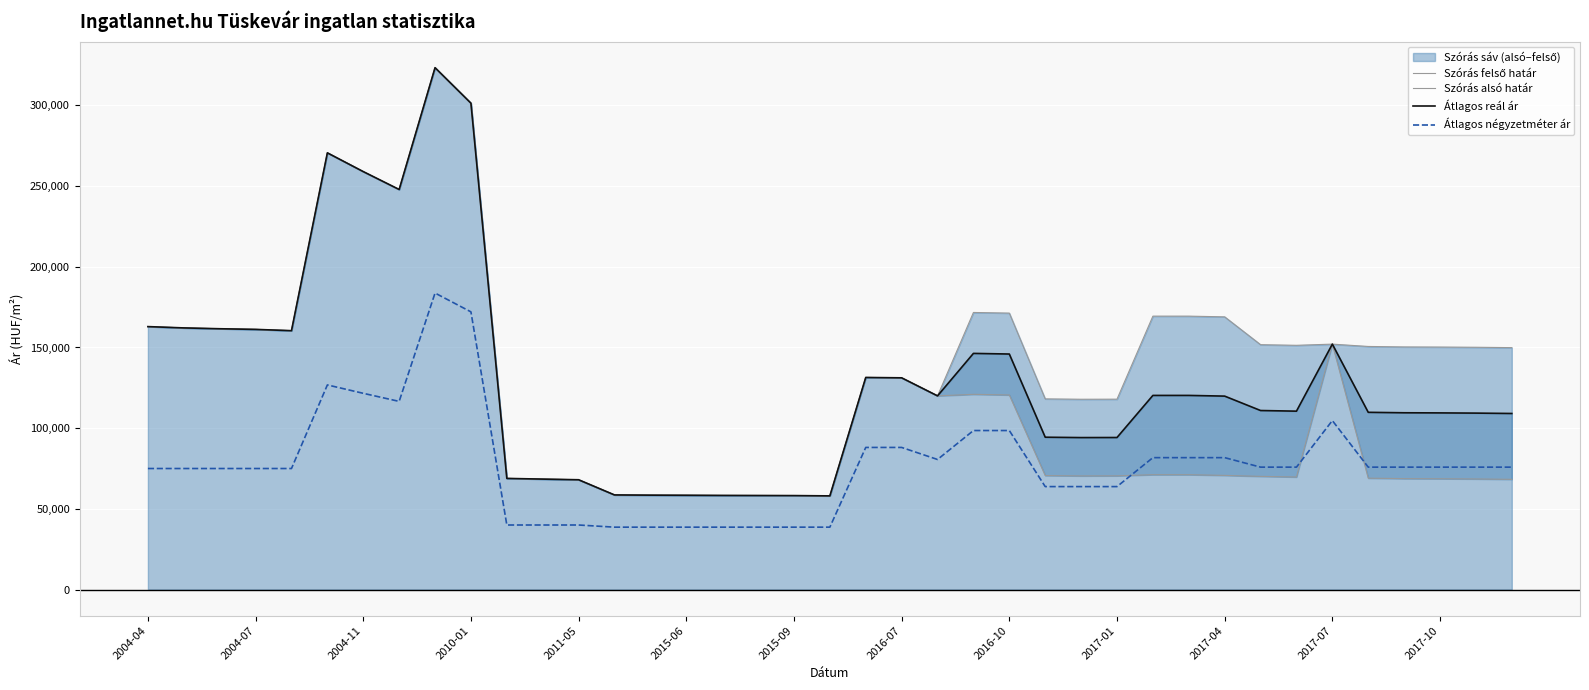

True or false: Átlagos reál ár and Átlagos négyzetméter ár intersect in this chart.

False